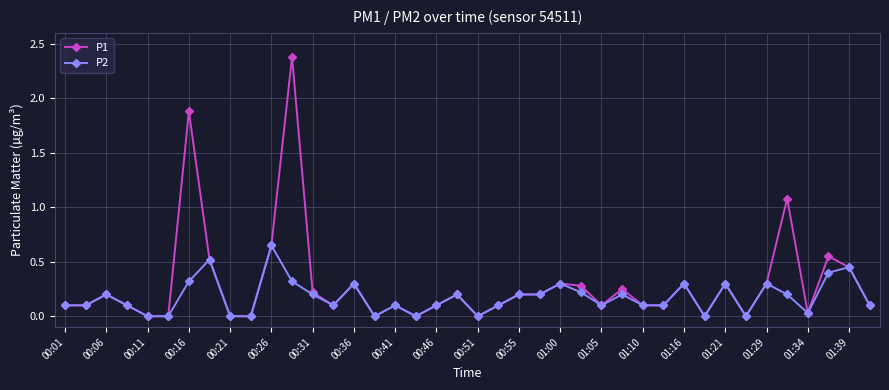

What are all the series names shown in the legend?

P1, P2